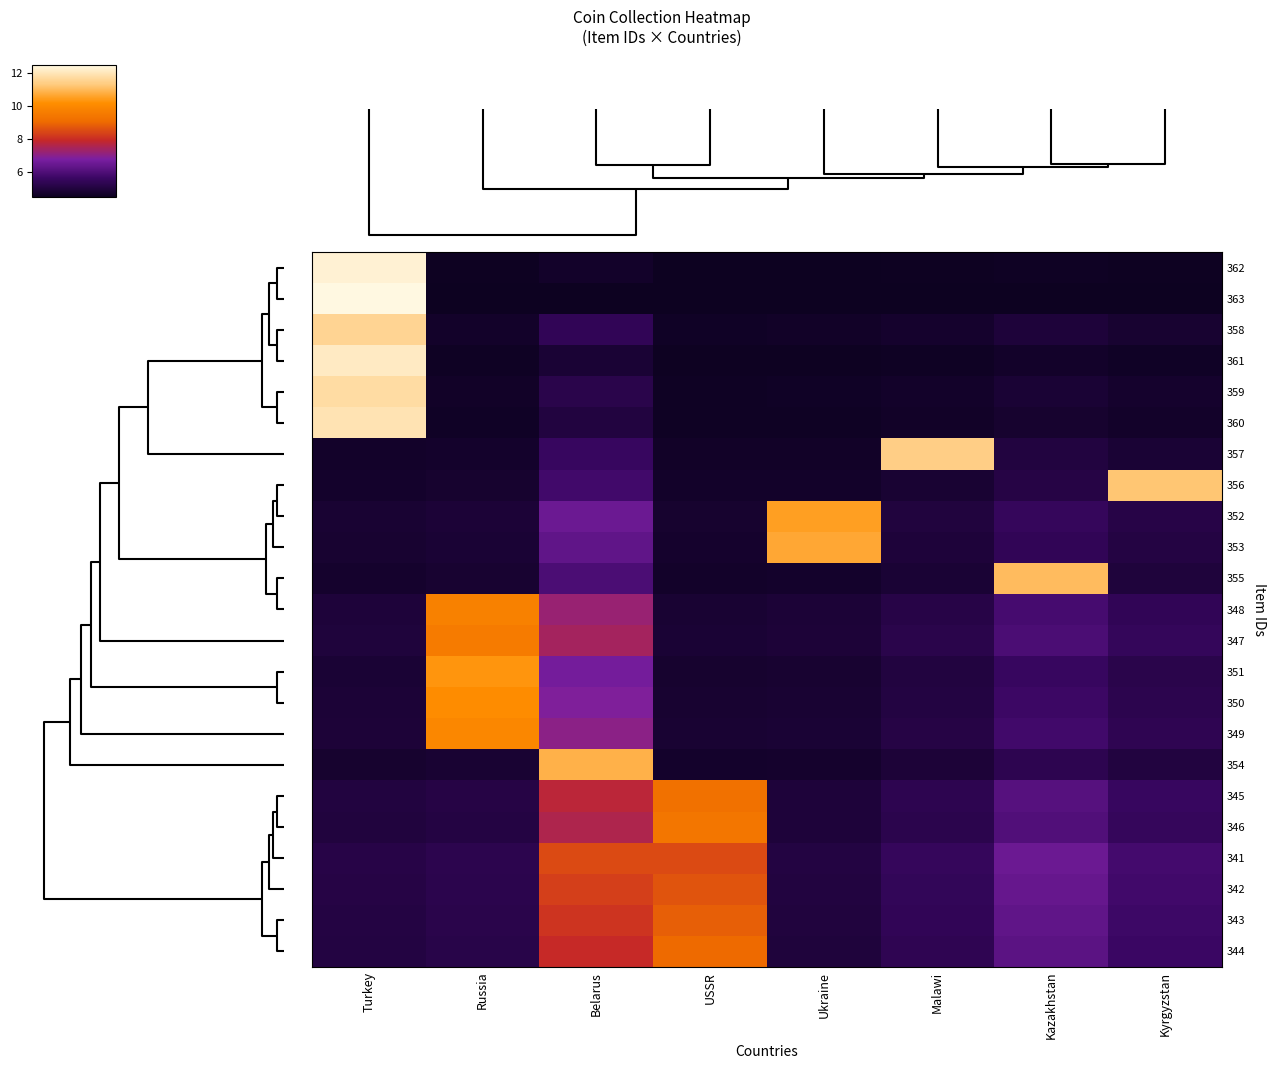

How many categories are shown in the chart?

8